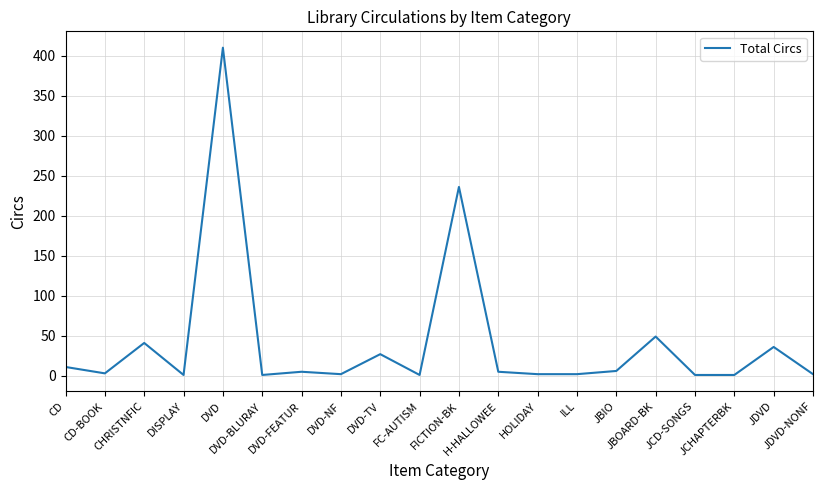

What is the sum of the values at CD and JBOARD-BK?

60